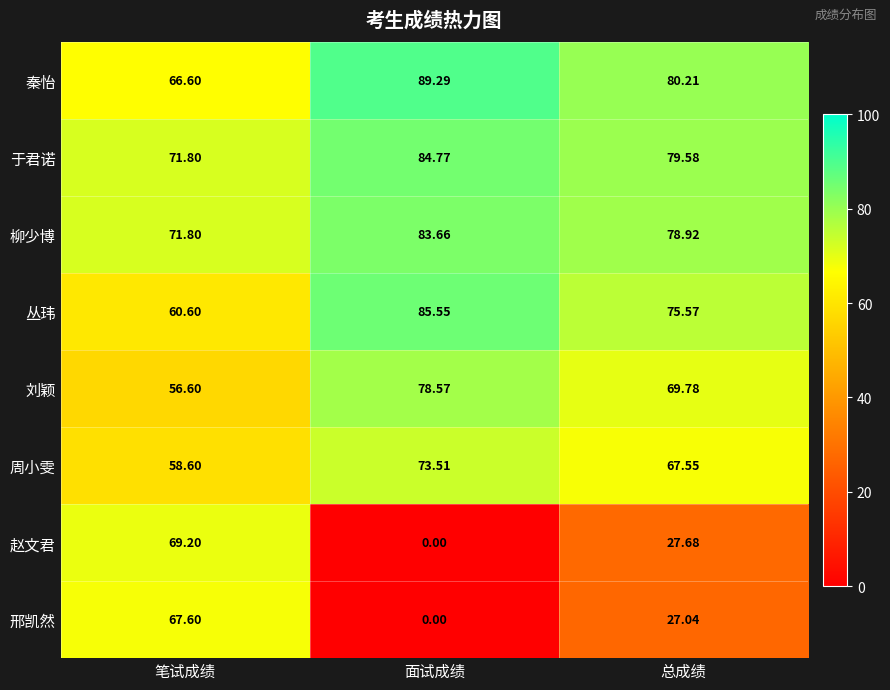

At which label is 丛玮 closest to 73?

总成绩